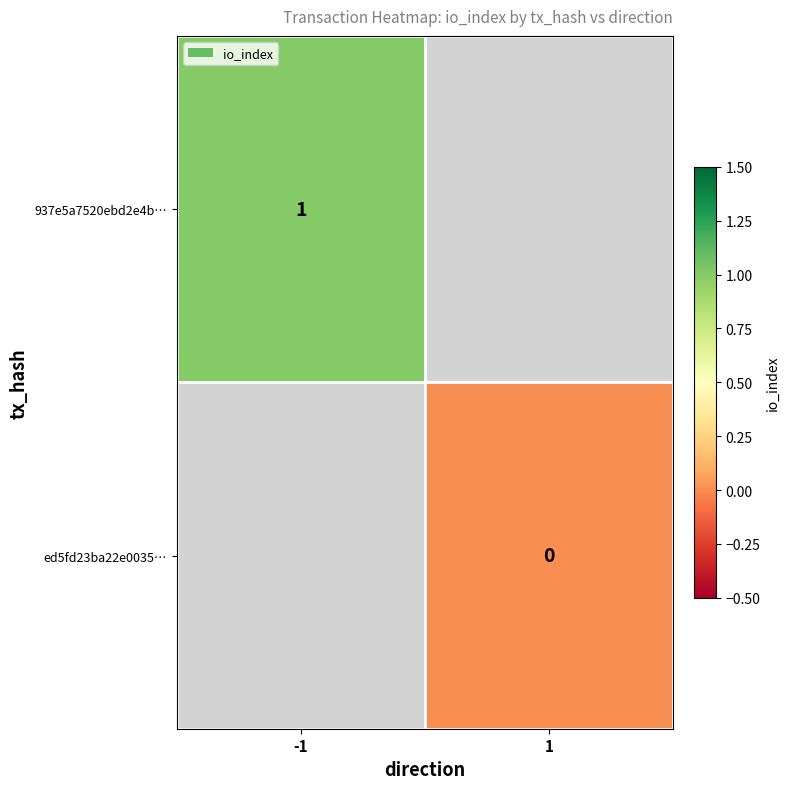

The value of 937e5a7520ebd2e4b… at -1 is 0. True or false?

False